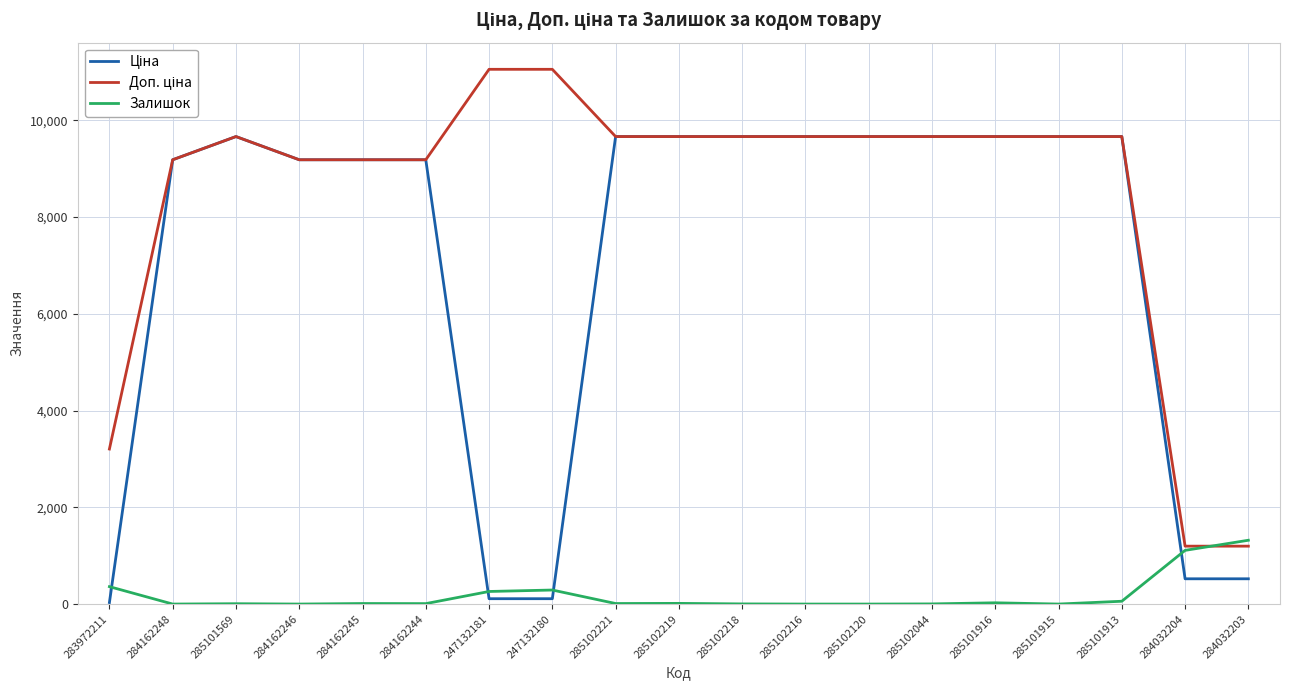

What is the greatest value displayed?

11055.0